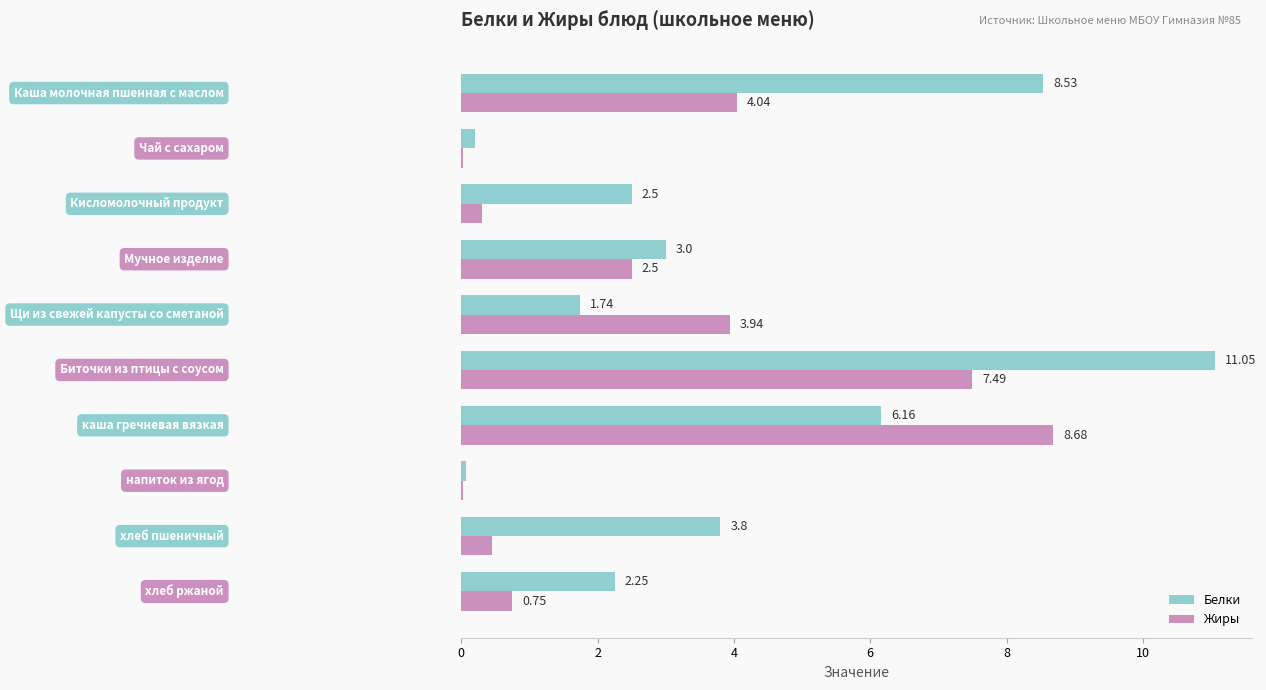

Which series has the largest total across all categories?

Белки